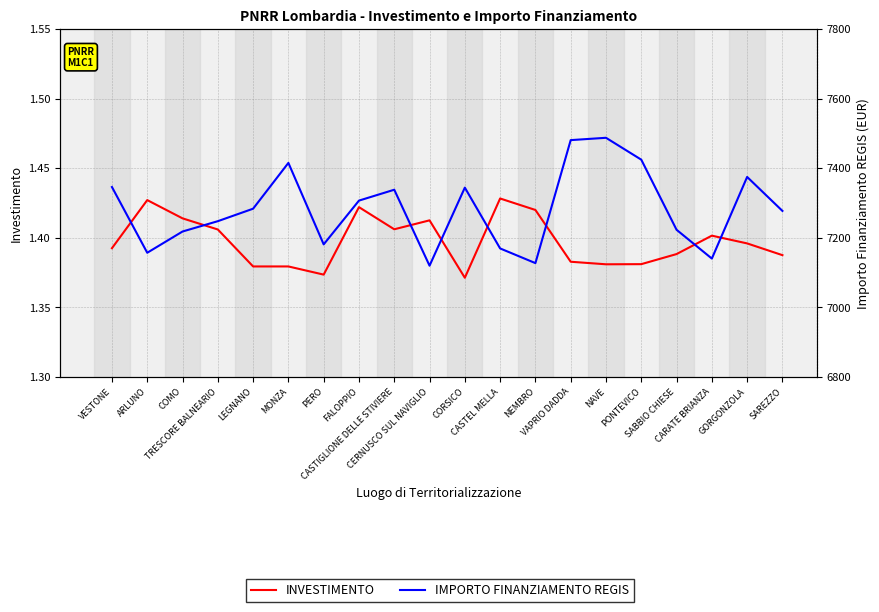

Is this an area chart (filled region under the line)?

No